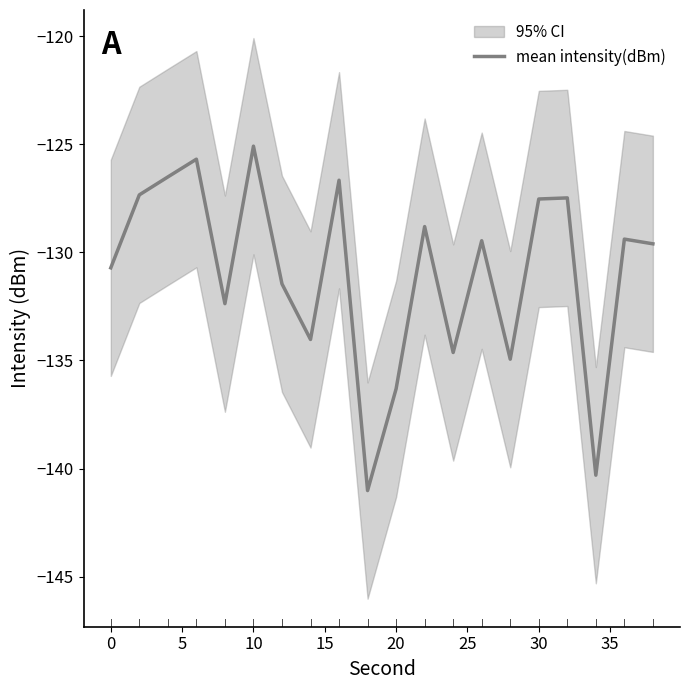

What is the difference between the second highest and minimum values?

15.3